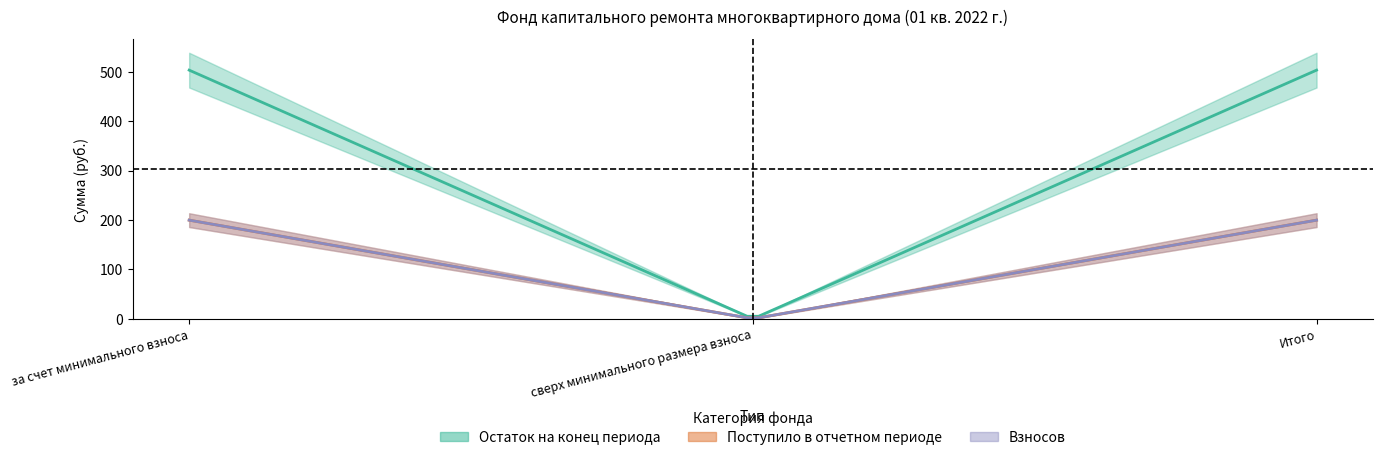

Rank the categories by поступило_всего value from lowest to highest.

сверх минимального размера взноса, за счет минимального взноса, Итого